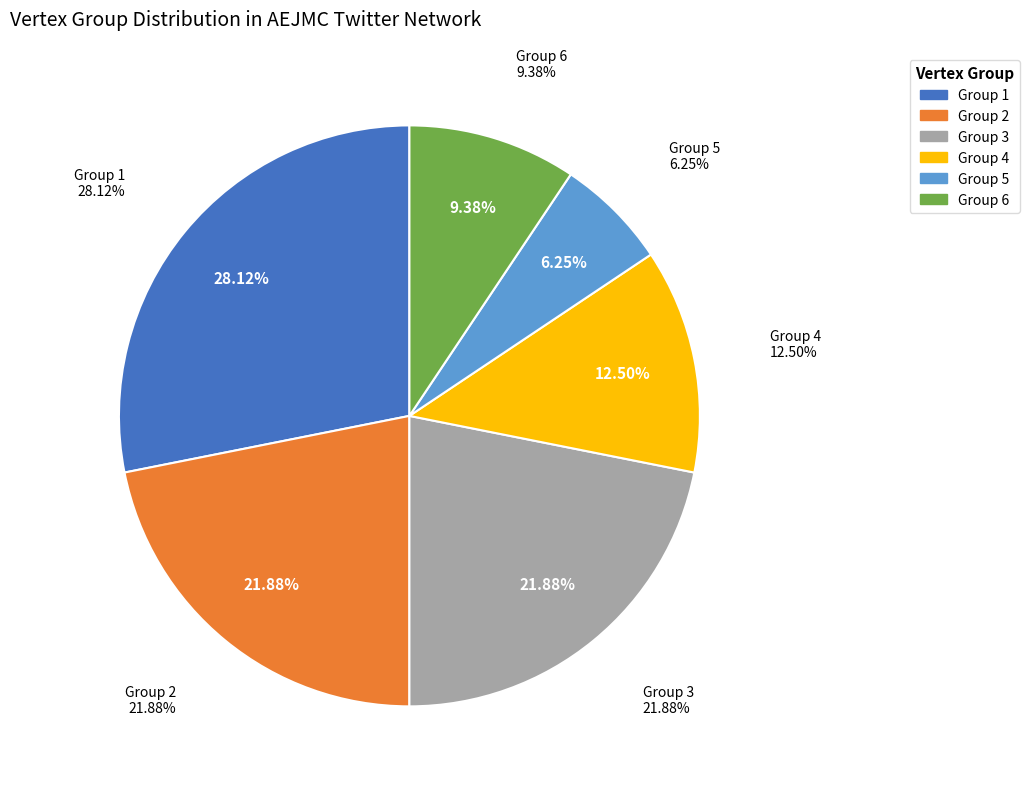

Combined, what portion of the pie is Group 5 and Group 6?

15.6%